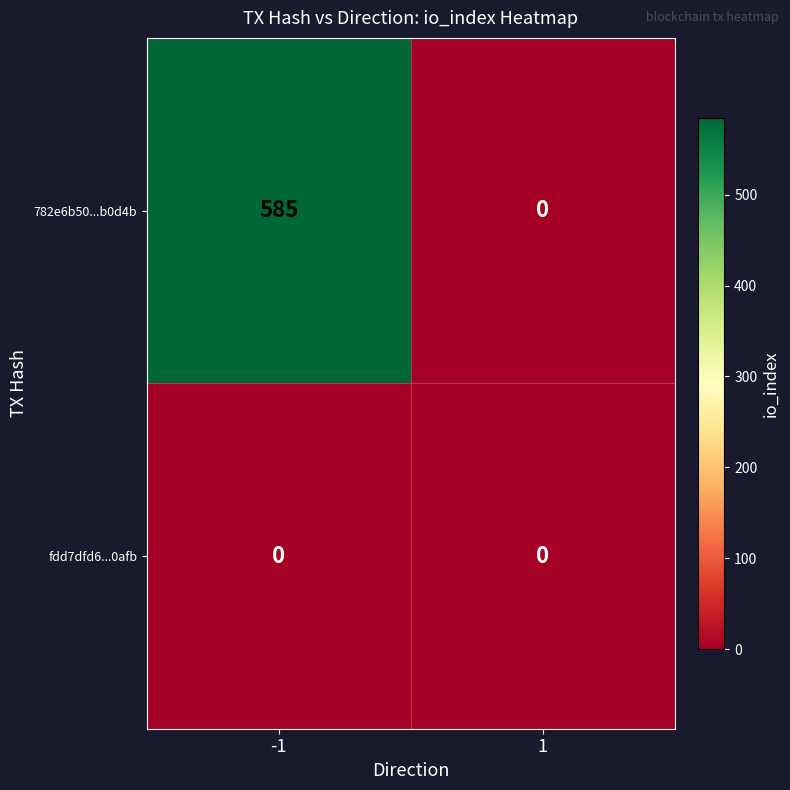

Which series changed the most between -1 and 1?

782e6b50...b0d4b